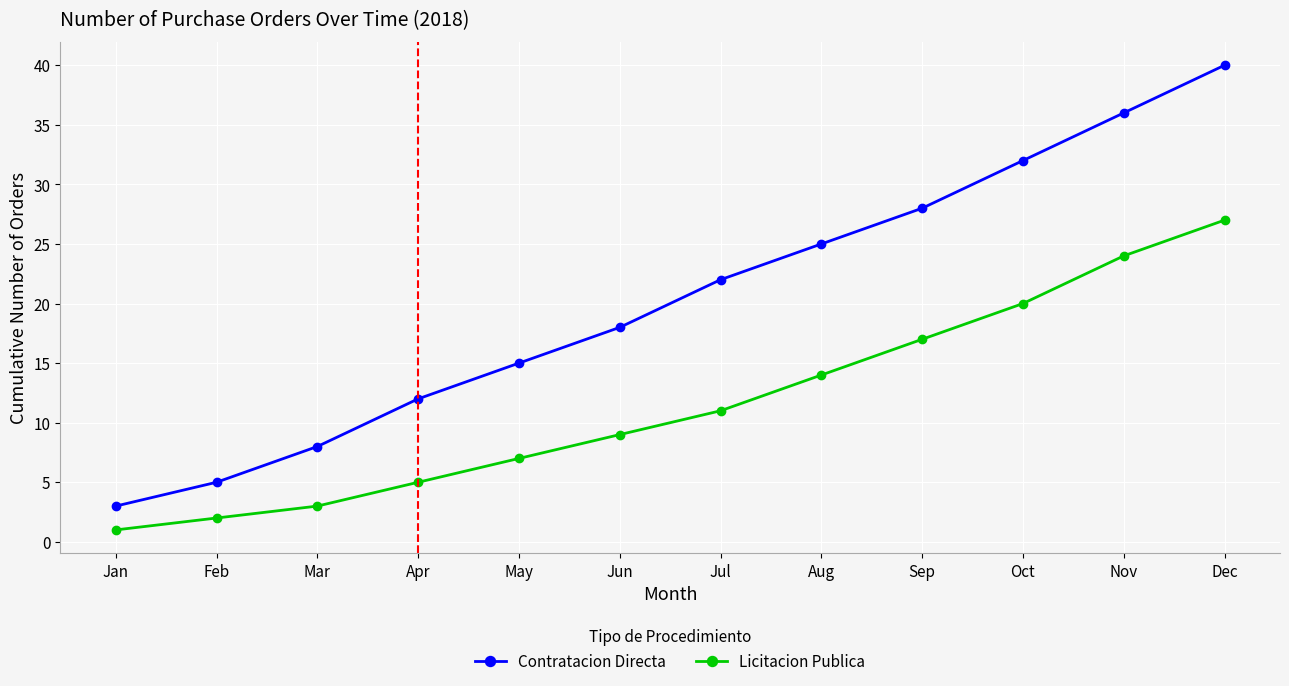

Is it true that Contratacion Directa equals 15 at Aug?

False